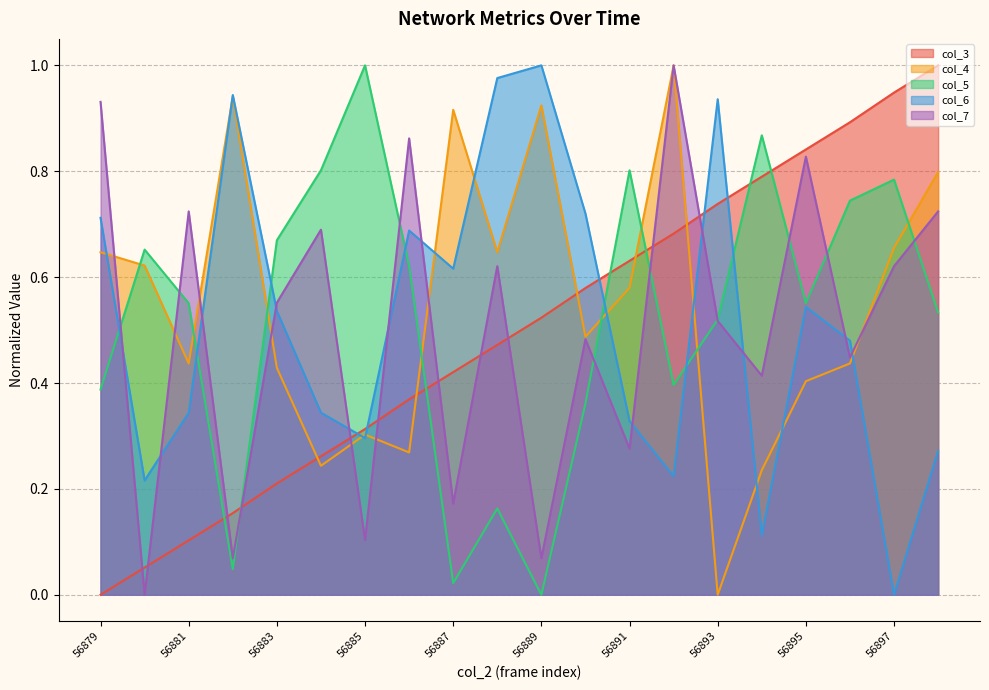

At 56888, list the series in order from smallest to largest.

col_5, col_3, col_7, col_4, col_6